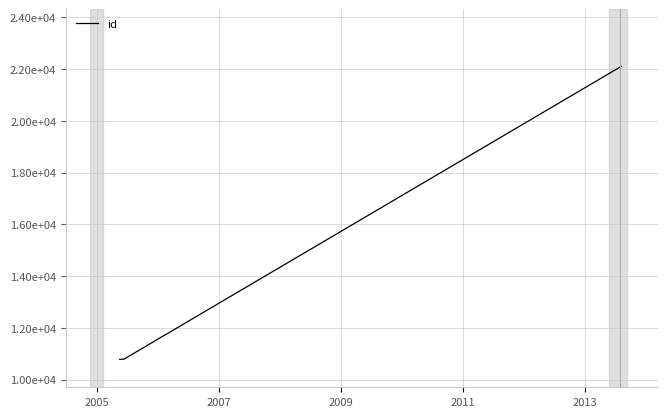

Is this an area chart (filled region under the line)?

No